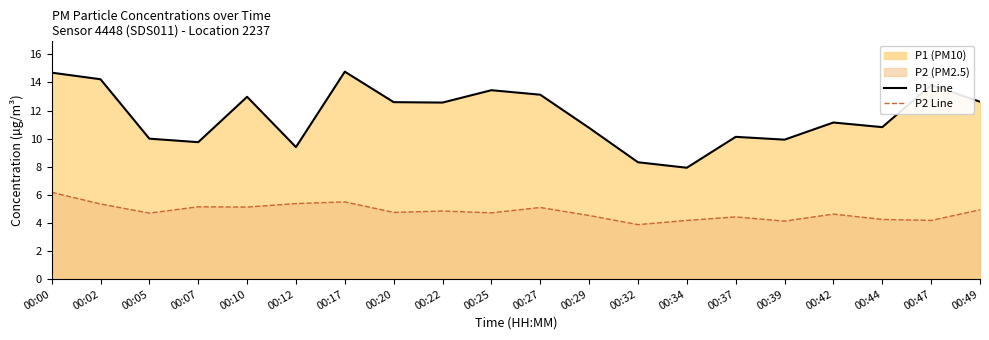

What is the spread (max minus min) of values at 00:37?

5.7